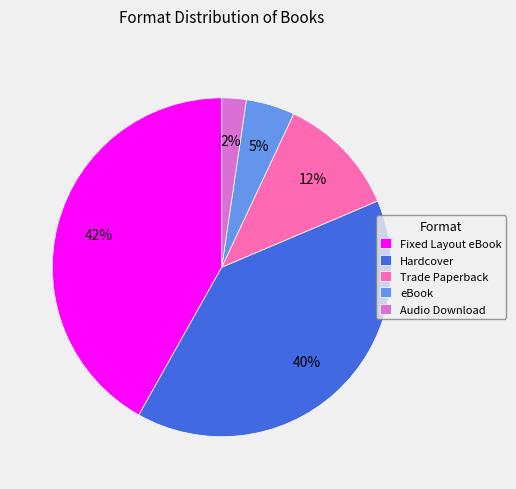

Approximately how many times larger is the value at eBook compared to Fixed Layout eBook?

0.1